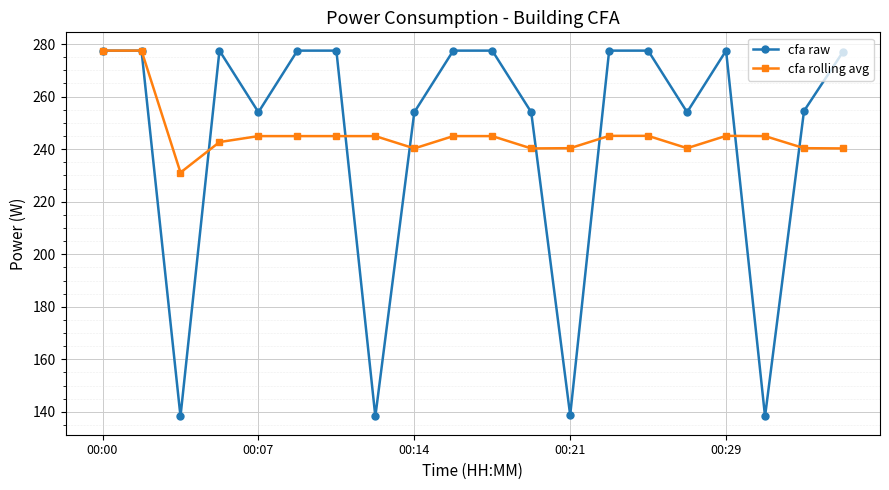

At how many categories does at least one series exceed 178?

20